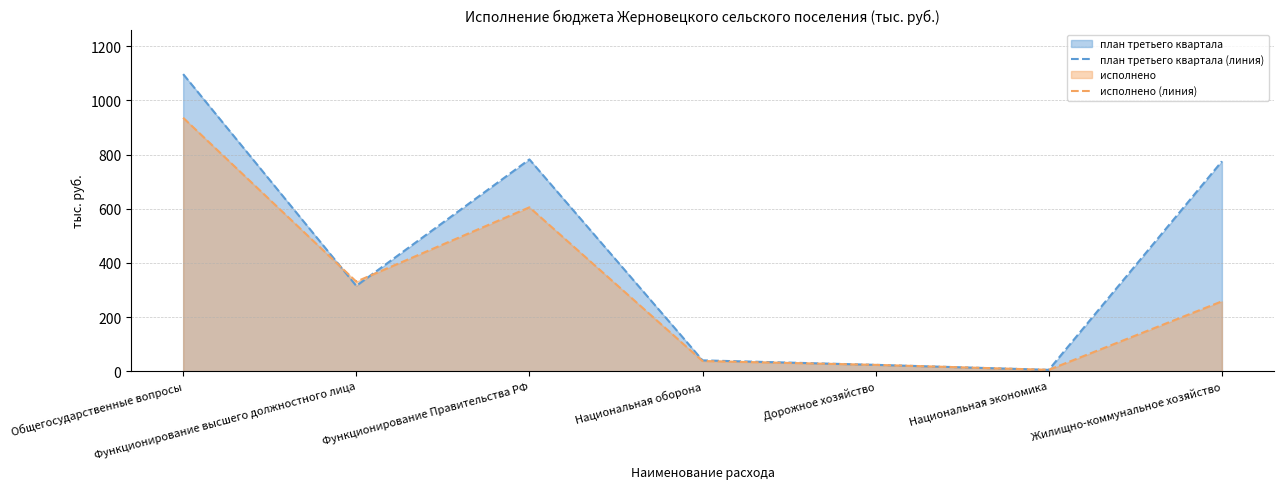

At which label does план третьего квартала (линия) first exceed 315?

Общегосударственные вопросы